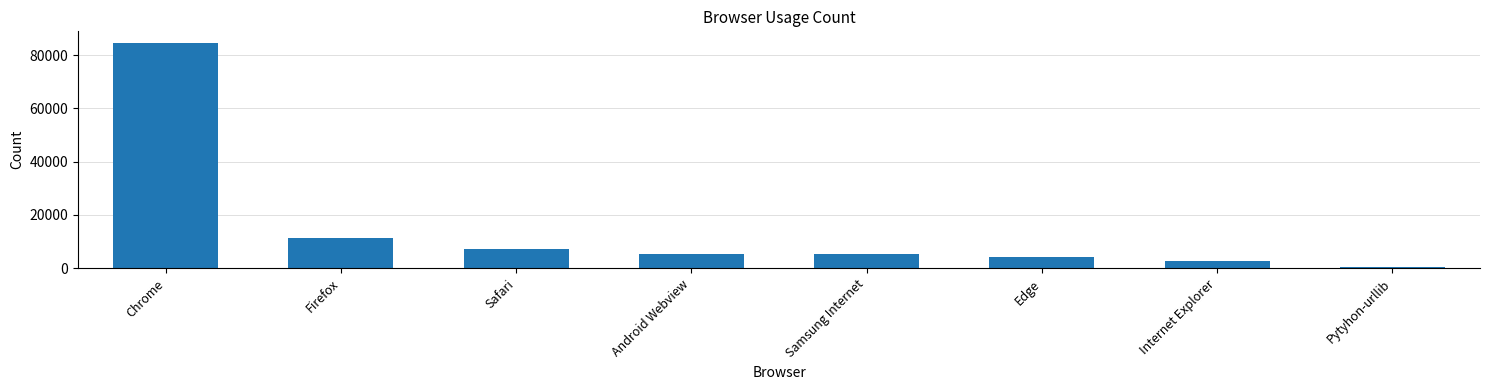

What position from the left is Samsung Internet?

5